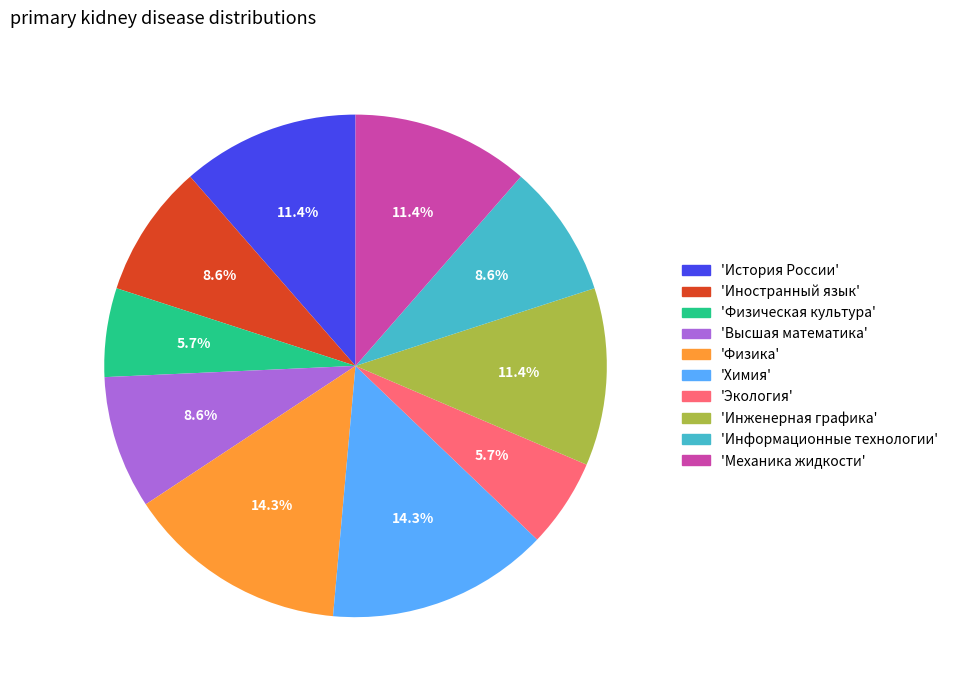

Between 'Механика жидкости' and 'Экология', which is larger?

'Механика жидкости'